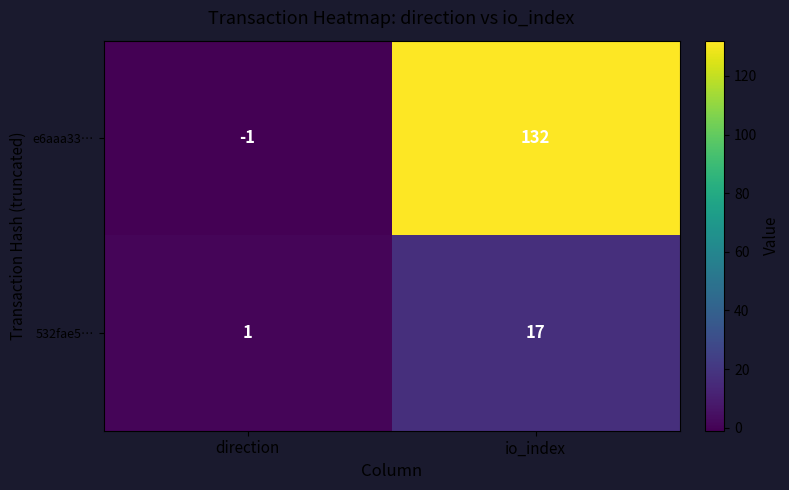

Reading left to right, transcribe all the data shown in this chart.

e6aaa33…: -1	132
532fae5…: 1	17